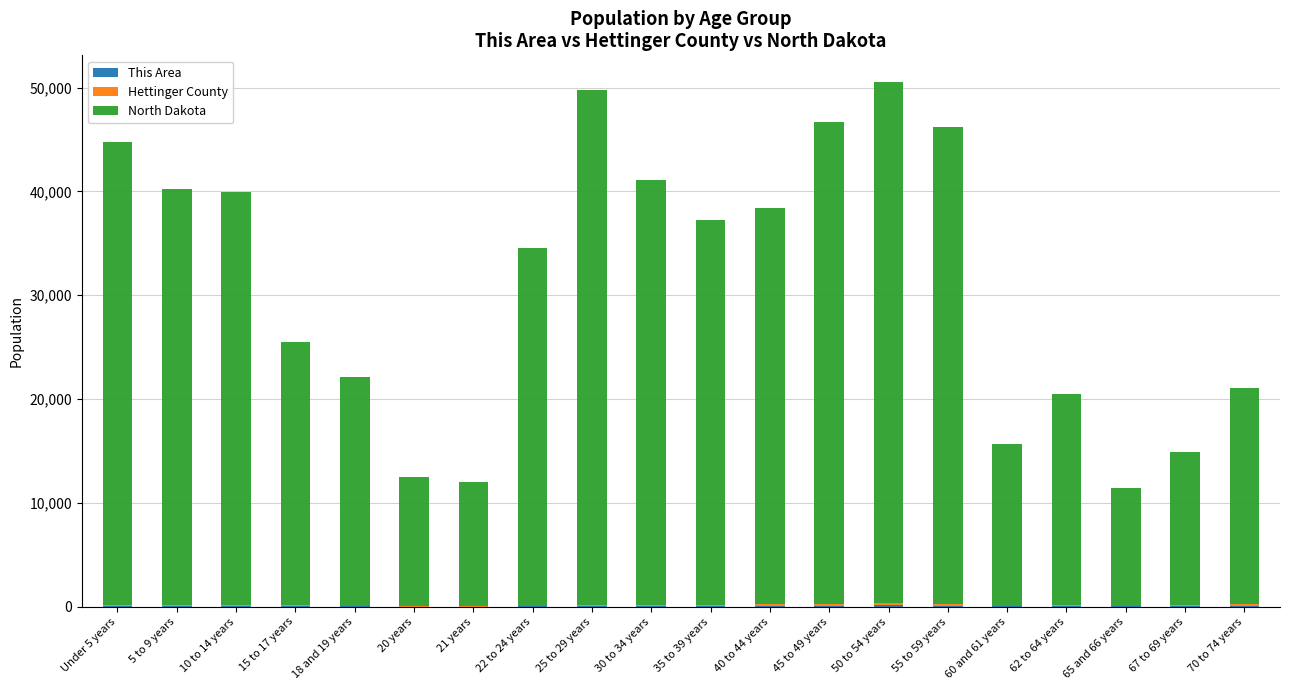

Which series has the largest total across all categories?

North Dakota